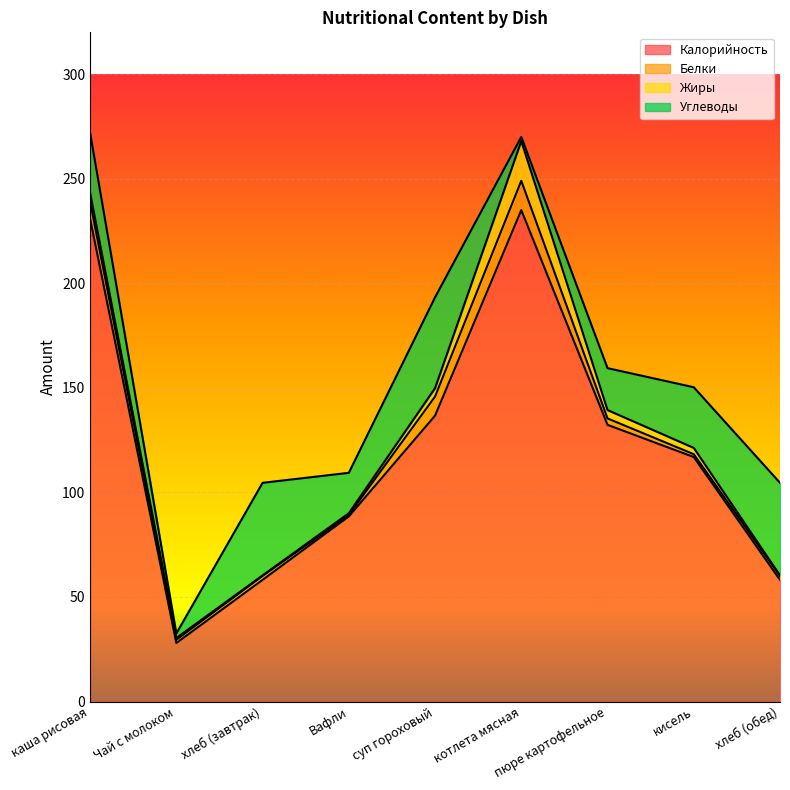

At how many categories does at least one series exceed 167?

2